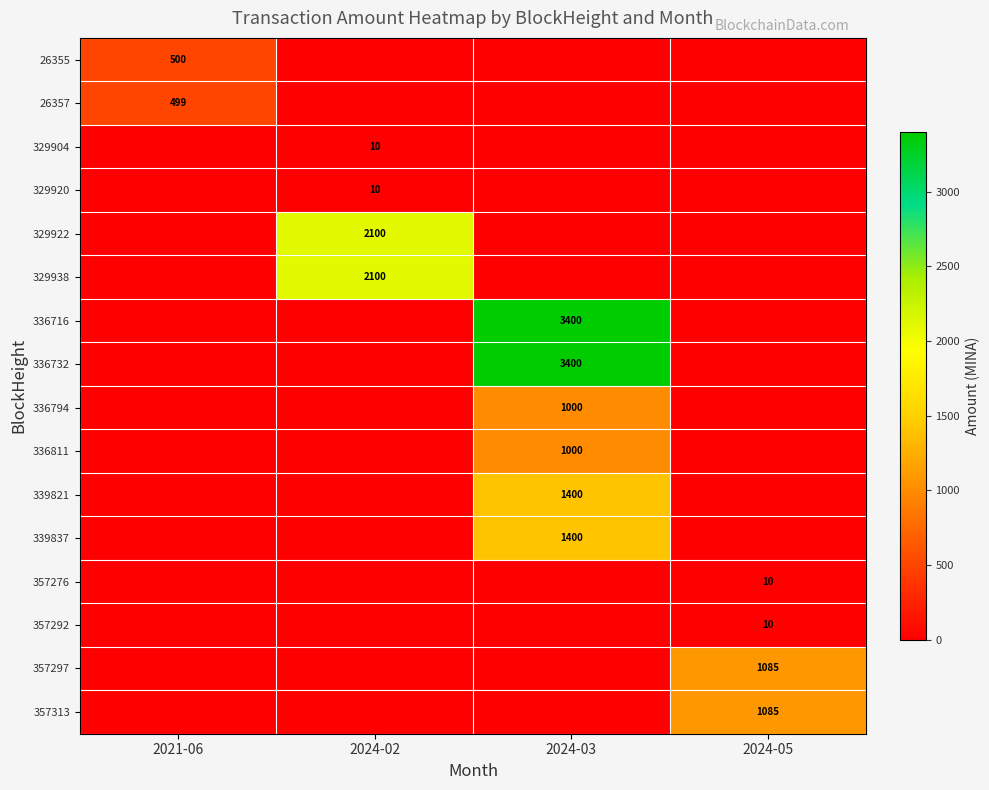

Between 2024-02 and 2024-03, which is larger?

2024-02